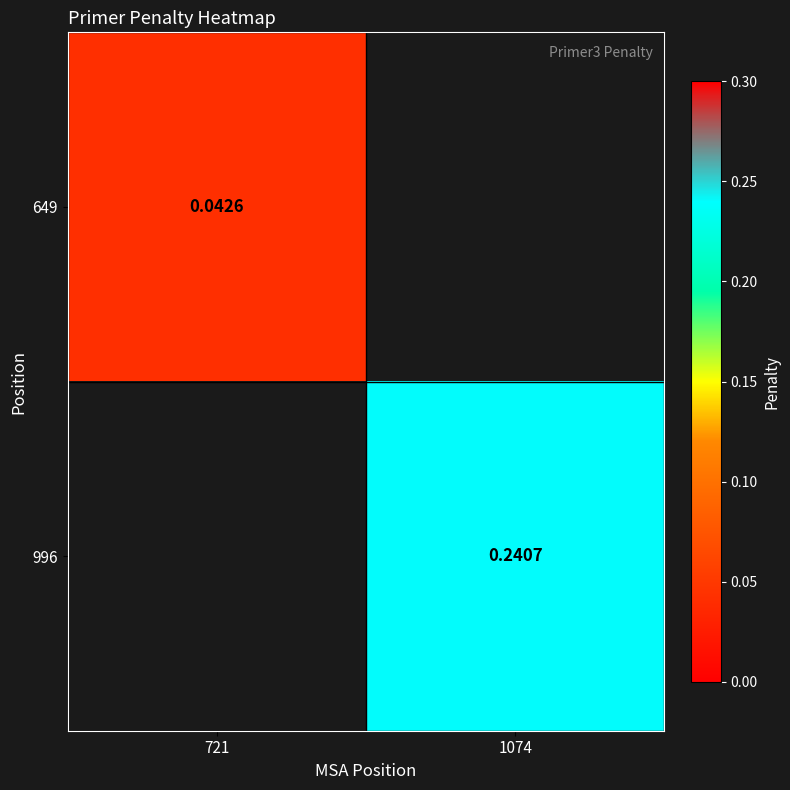

How many values in the 996 series exceed 0?

1